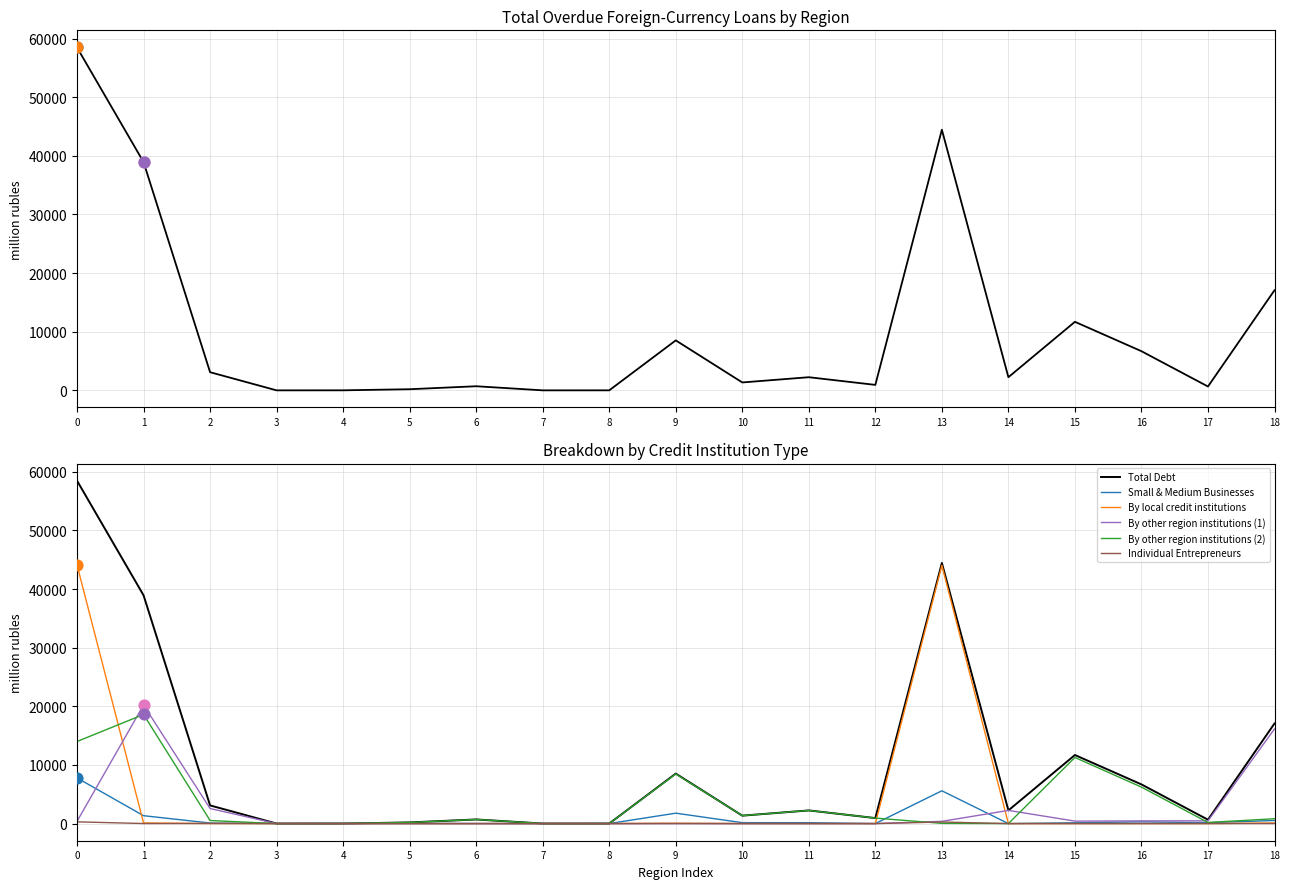

Which series has the largest Y range (max minus min)?

Total Debt